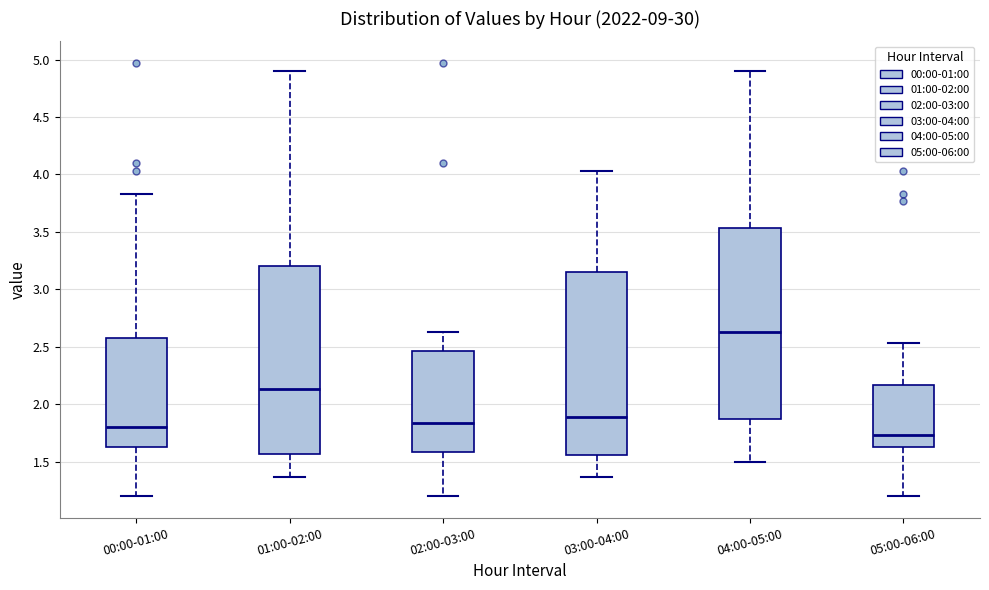

Where does the upper whisker of the box for 03:00-04:00 end on the y-axis? The values are not printed on the chart, so give them approximately, as read against the axis.

4.05